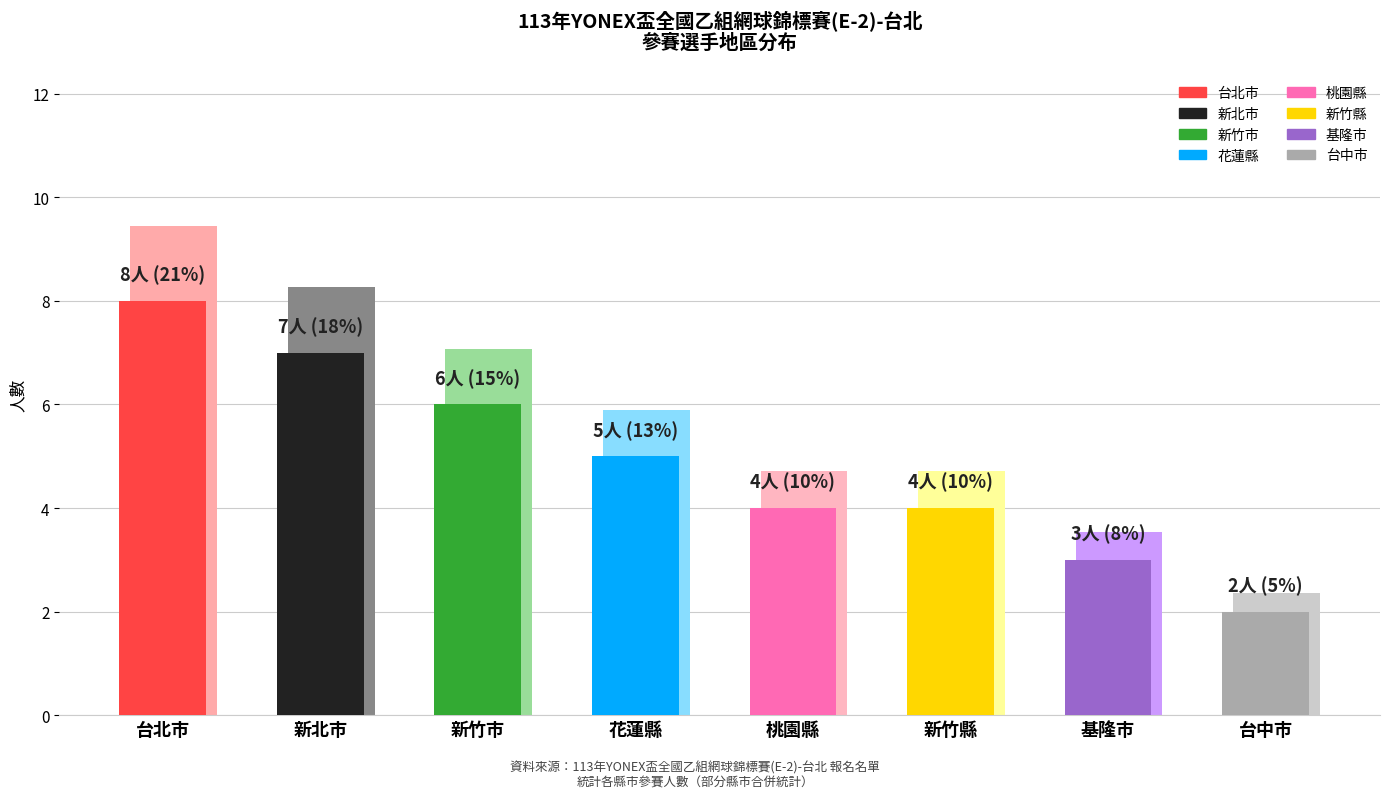

Are the bars horizontal?

No